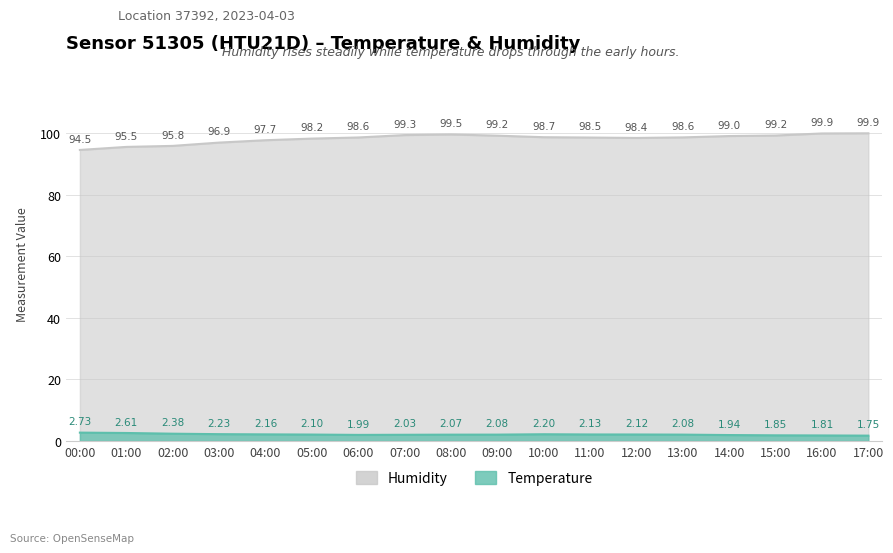

What is the lowest value of the Humidity series?

94.5